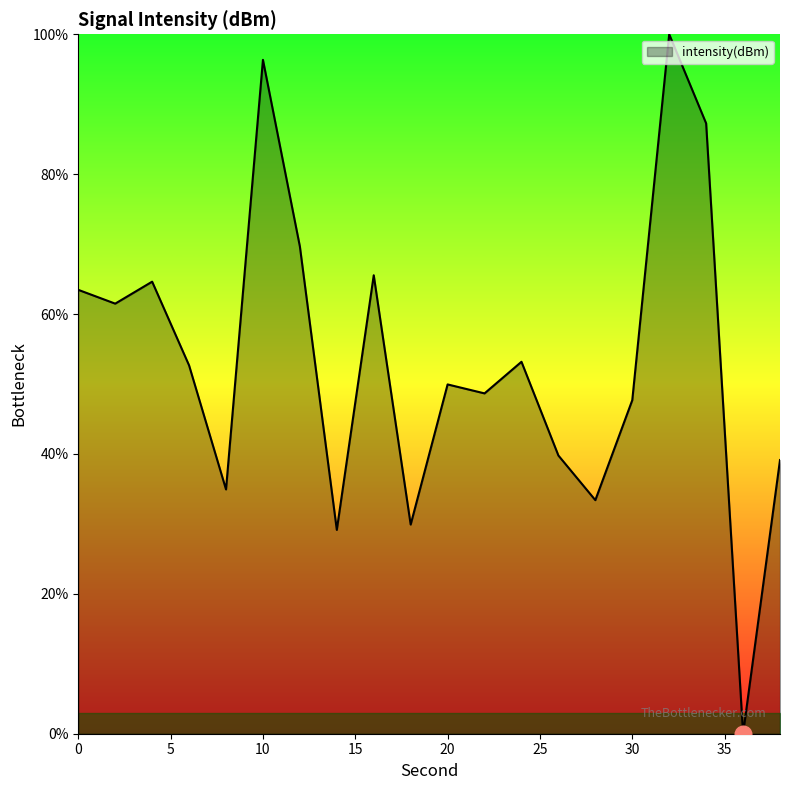

How many lines are shown in the chart?

1